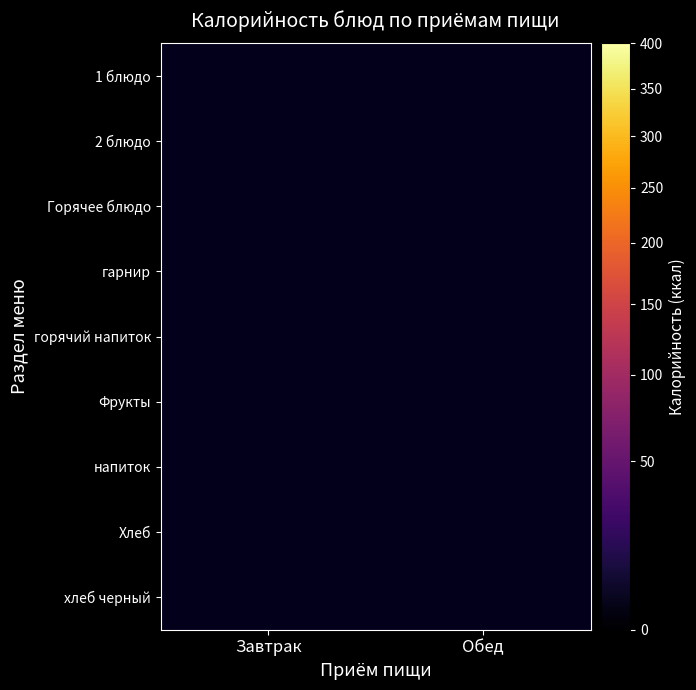

List the series in order of their peak value, lowest first.

горячий напиток, Фрукты, напиток, Хлеб, хлеб черный, гарнир, 1 блюдо, 2 блюдо, Горячее блюдо